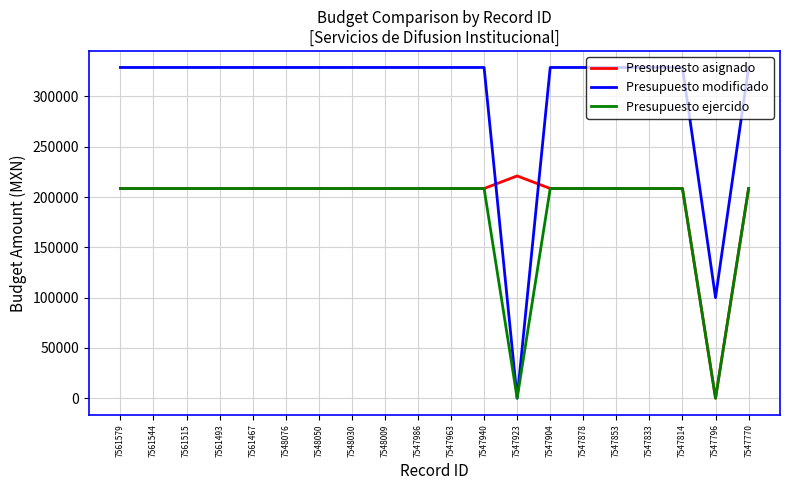

Is the value of Presupuesto modificado at 7548030 greater than the value of Presupuesto asignado at 7547770?

Yes